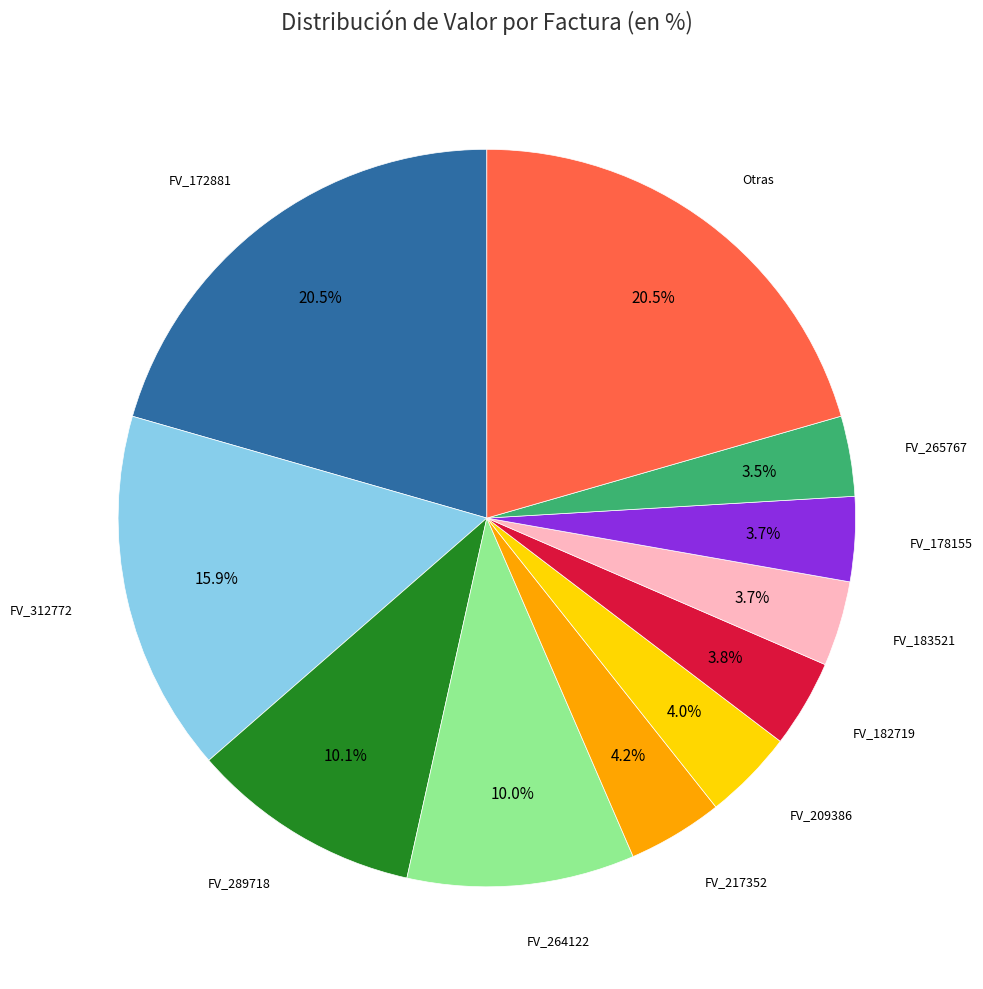

Approximately how many times larger is the value at FV_265767 compared to FV_183521?

0.9